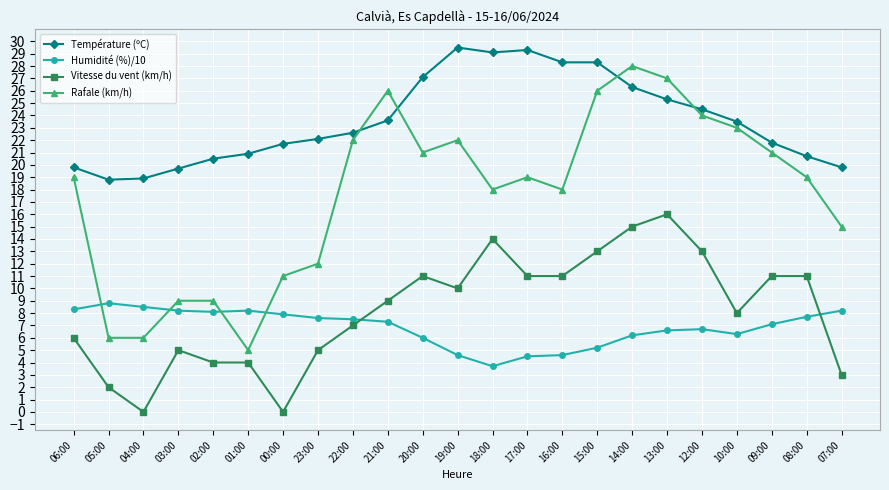

How many series are shown in this chart?

4